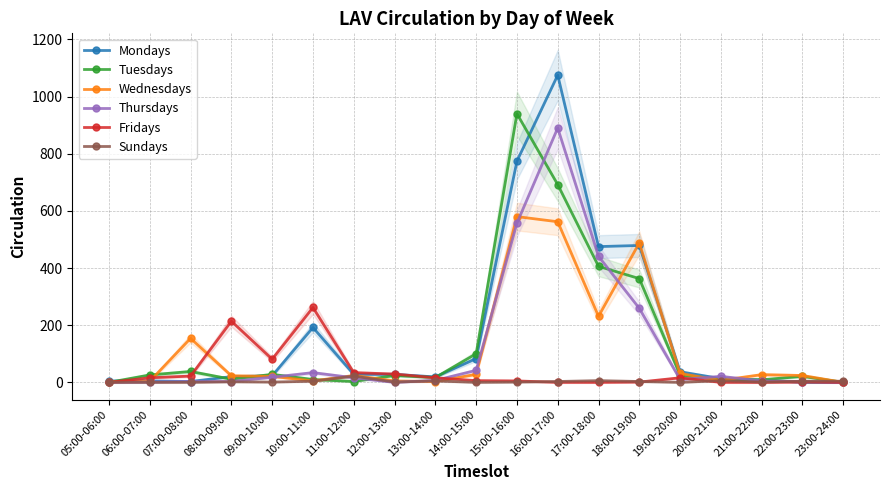

How many values in the Thursdays series exceed 10?

9